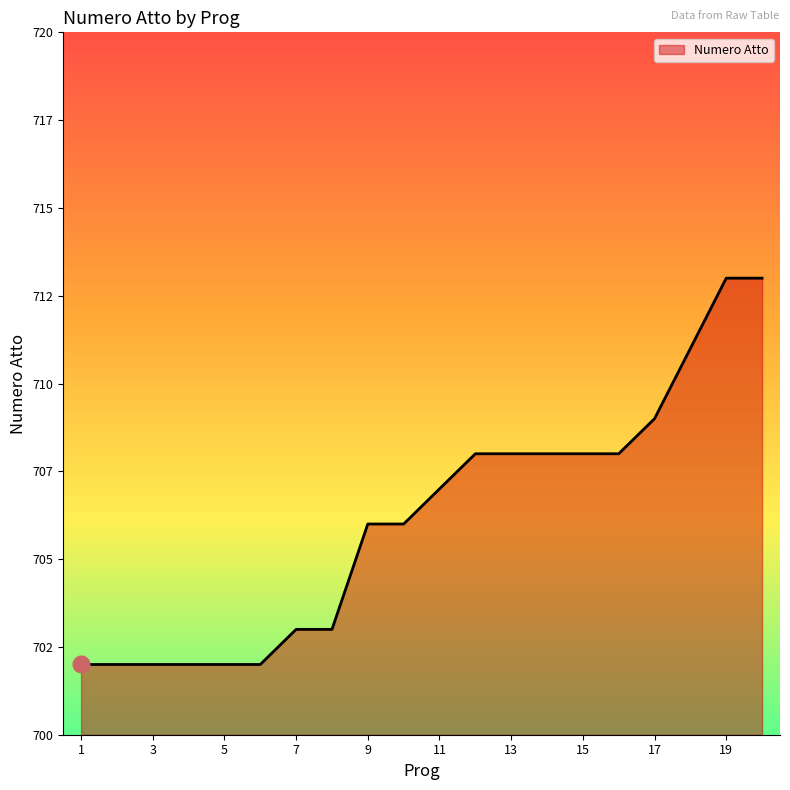

What is the difference between the second highest and minimum values?

11